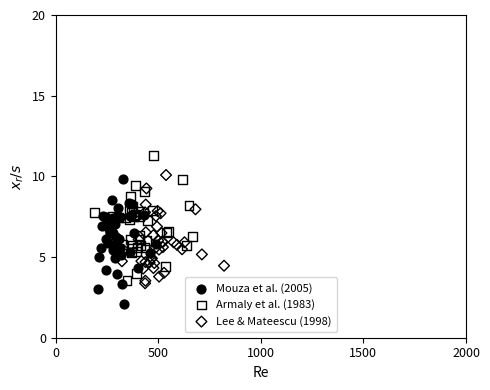

Which series reaches the minimum Y coordinate?

Mouza et al. (2005)